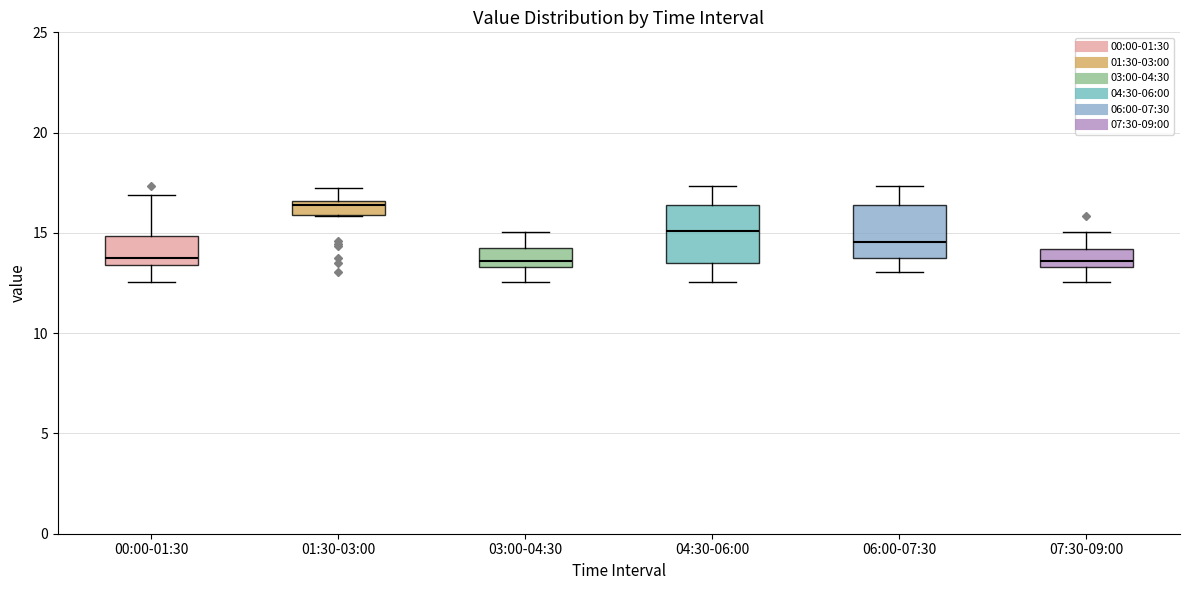

Where does the median line of the box for 04:30-06:00 sit on the y-axis? The values are not printed on the chart, so give them approximately, as read against the axis.

15.0